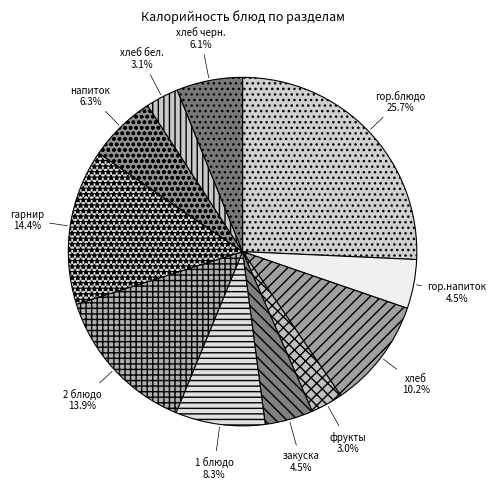

Count the number of slices in the pie.

11